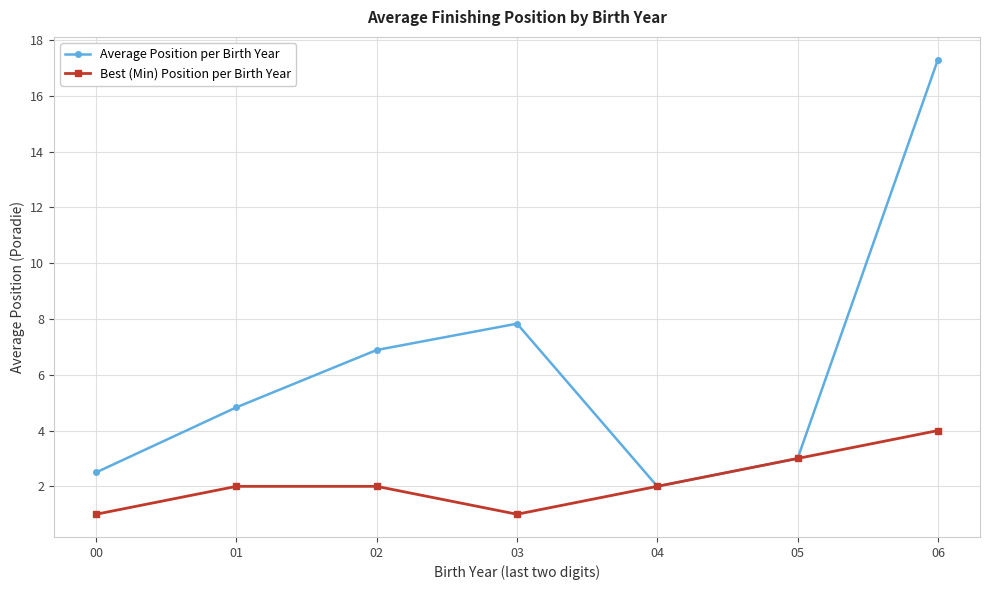

Which category has the highest value in the Average Position per Birth Year series?

06